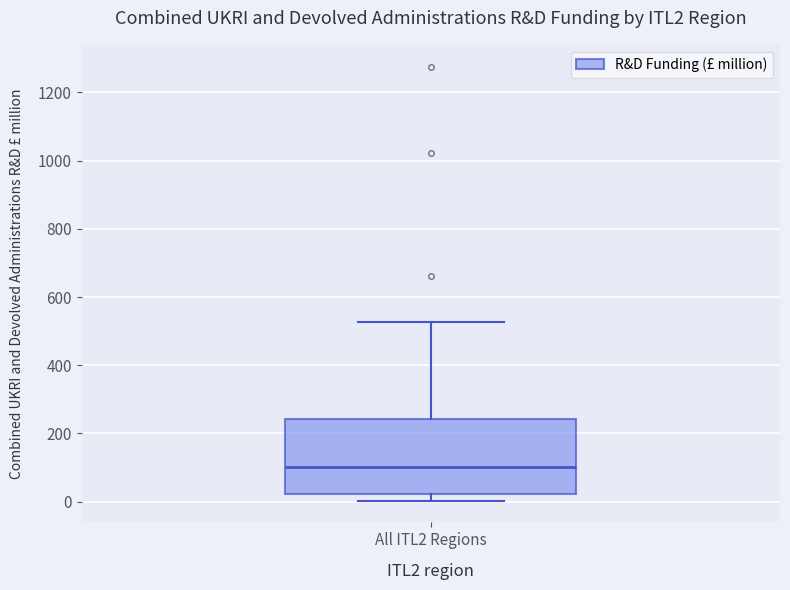

Where does the median line of the box for All ITL2 Regions sit on the y-axis? The values are not printed on the chart, so give them approximately, as read against the axis.

100